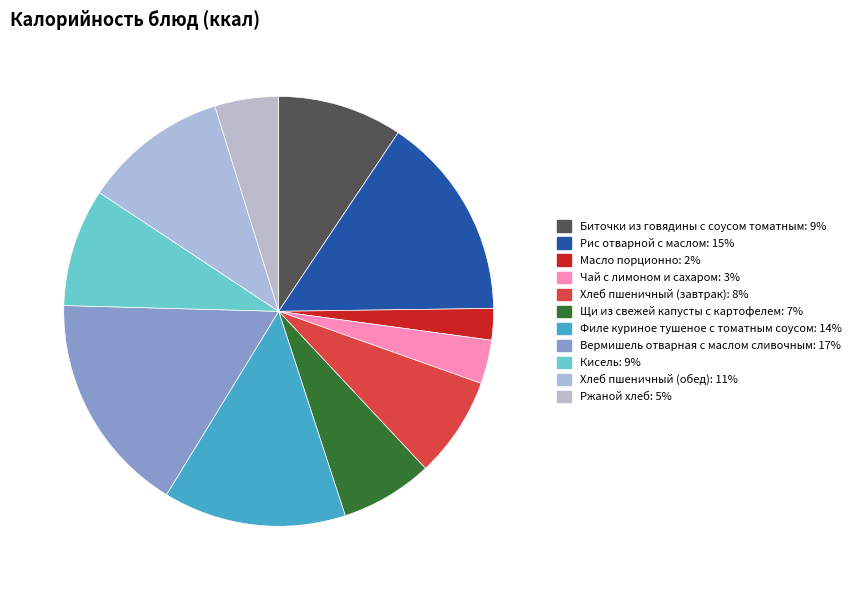

What percentage is the Чай с лимоном и сахаром slice, to the nearest percent?

3%